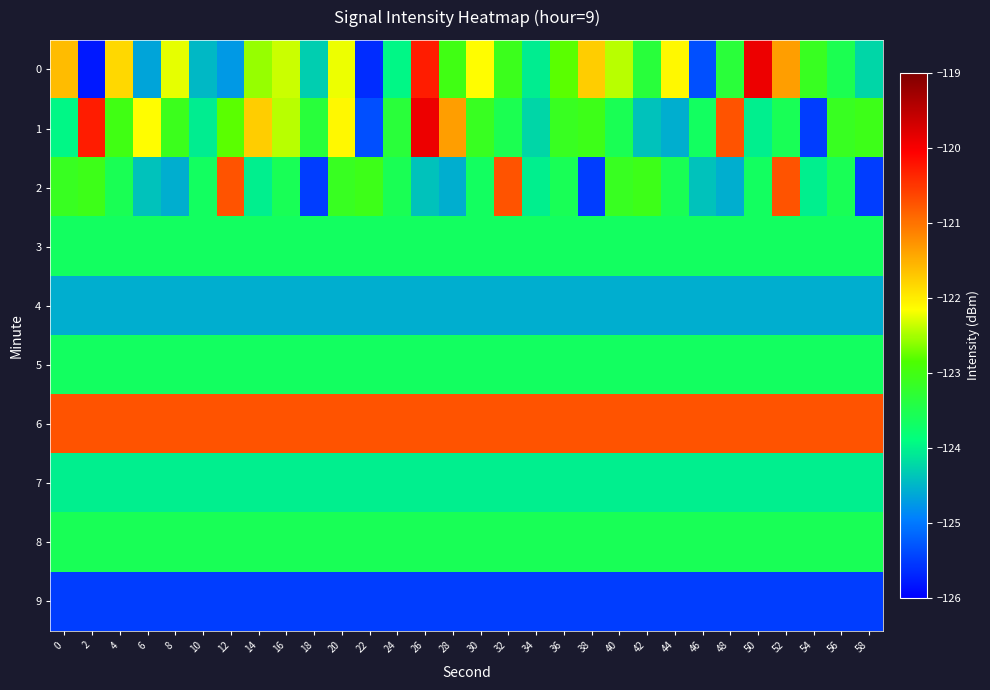

Which series has the largest total across all categories?

6